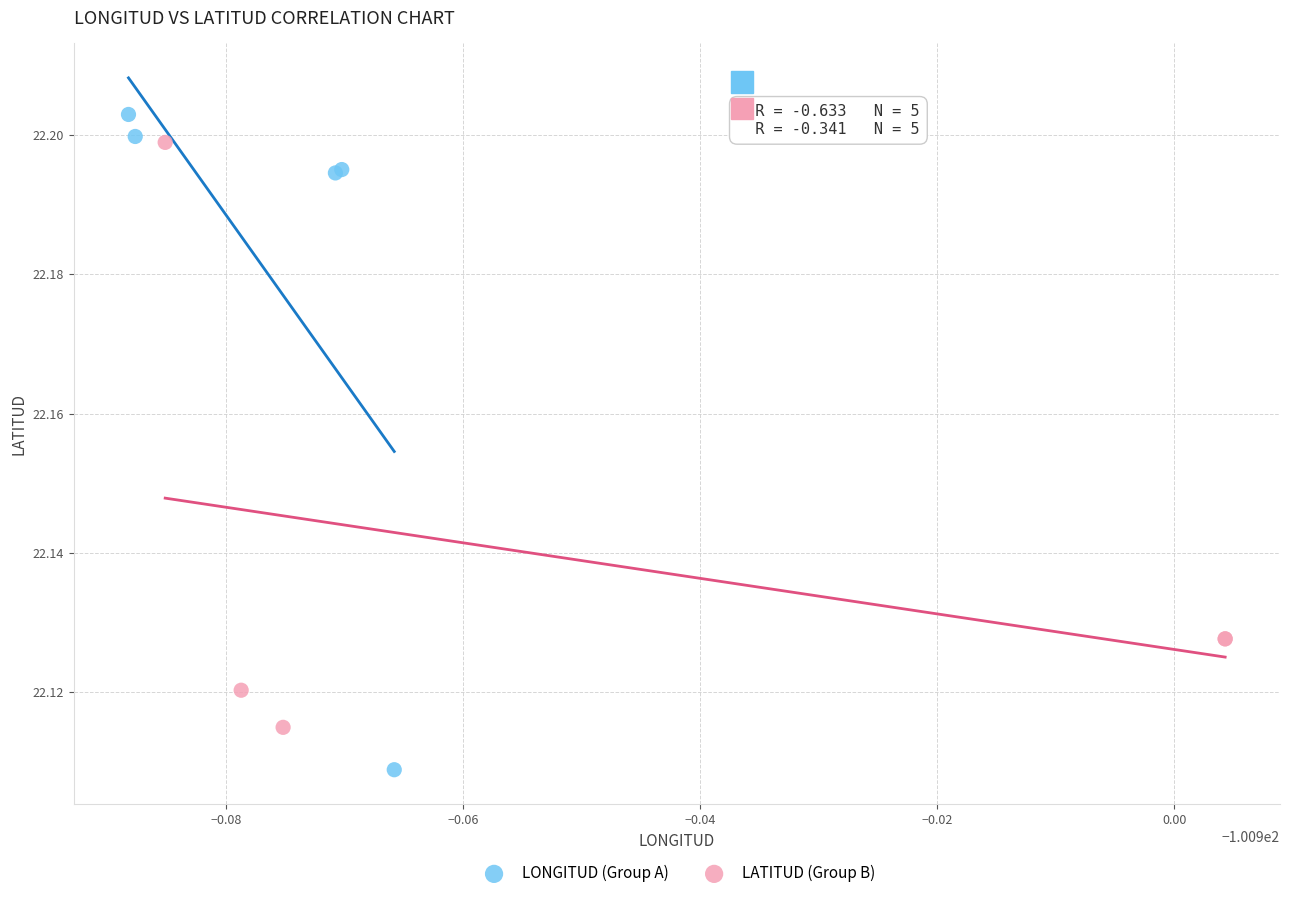

Which series contains the lowest Y value?

LONGITUD (Group A)